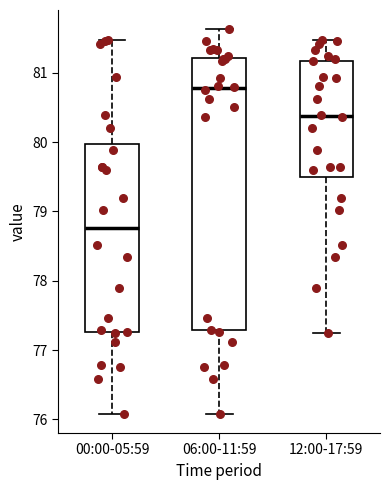

Which box is the tallest, from its lower edge to its upper edge?

06:00-11:59